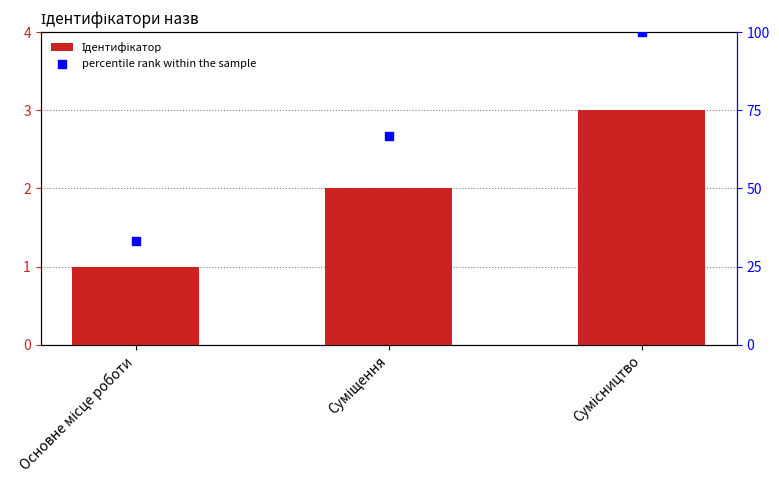

What are all the series names shown in the legend?

Ідентифікатор, percentile rank within the sample